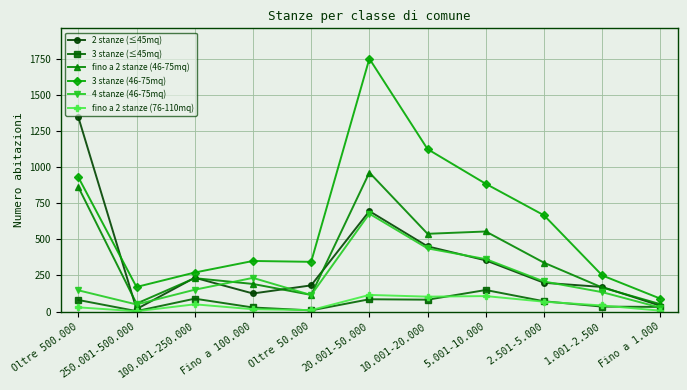

The value of 3 stanze (46-75mq) at 1.001-2.500 is 341. True or false?

False